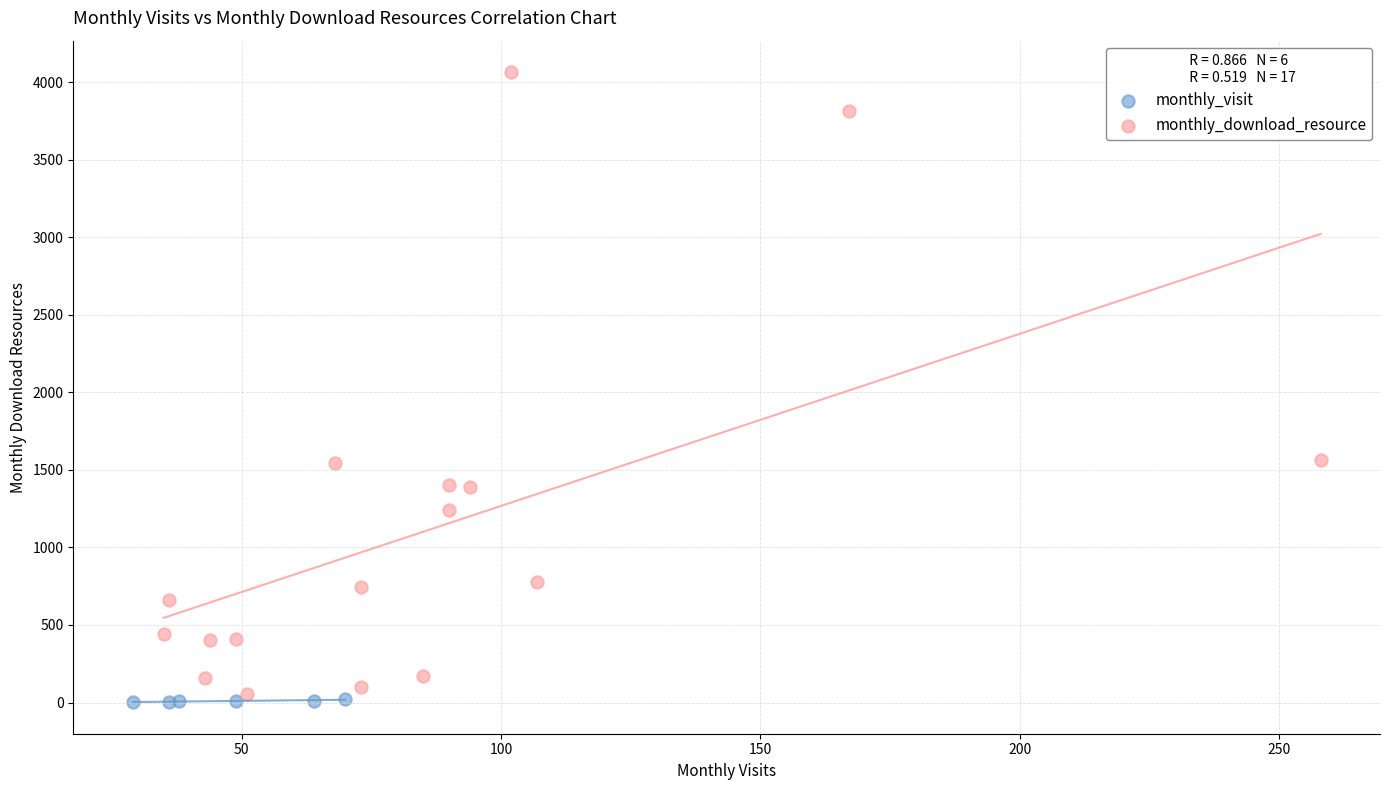

Which series has the widest spread of Y values?

monthly_download_resource